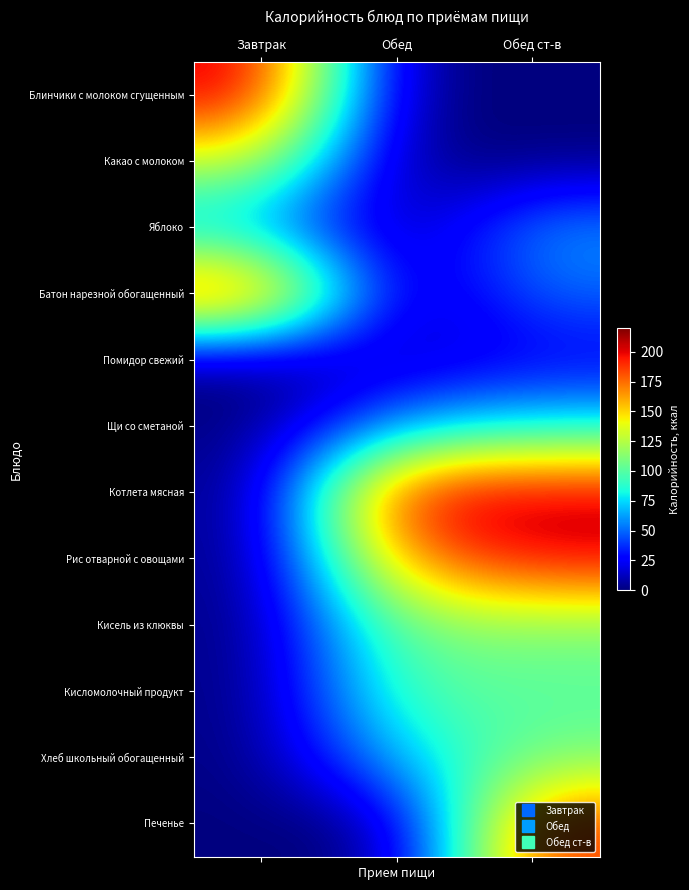

At which category does the chart reach its minimum across all series?

Обед